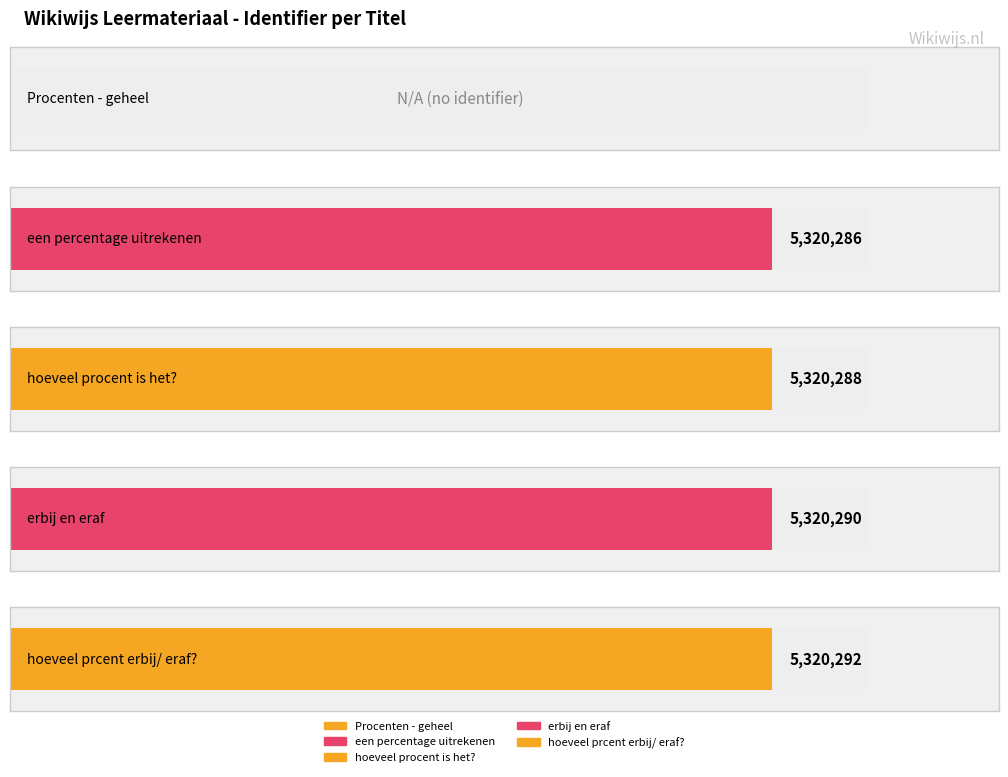

Rank the categories by value from highest to lowest.

Procenten: hoeveel prcent erbij/ eraf?, Procenten: erbij en eraf, Procenten: hoeveel procent is het?, Procenten: een percentage uitrekenen, Procenten - geheel